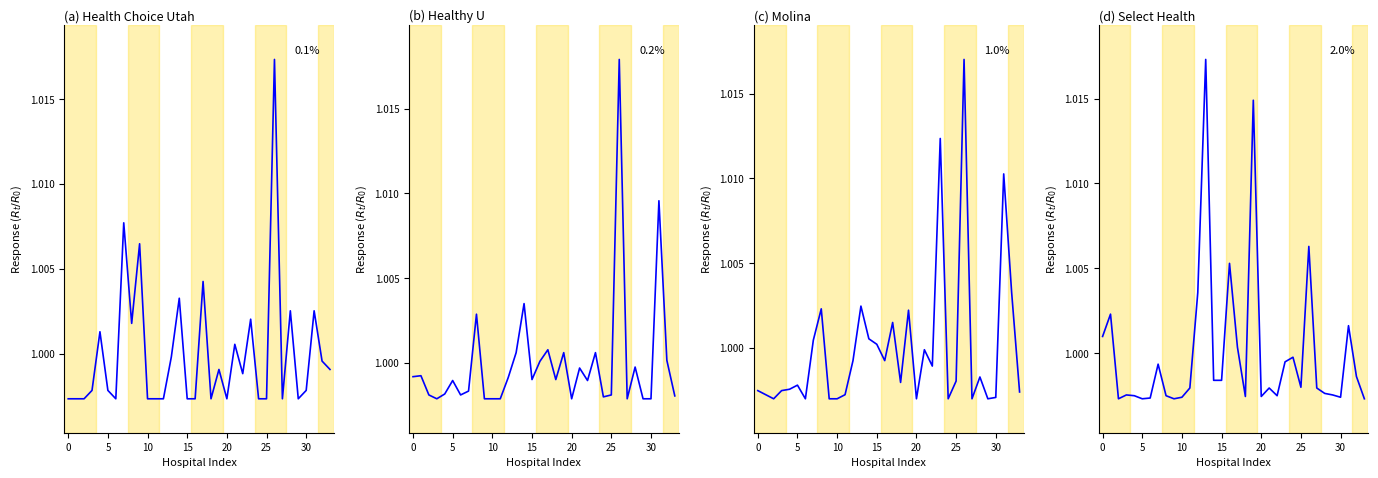

Which series changed the most between 12 and 28?

Select Health